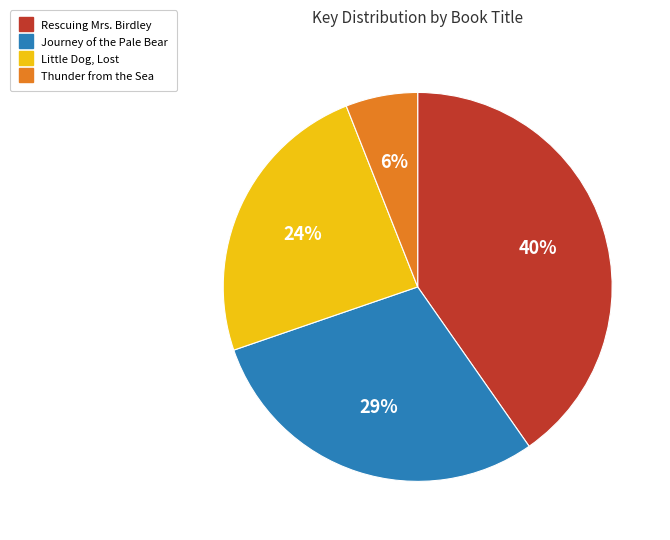

Does Journey of the Pale Bear represent more than half of the total?

No